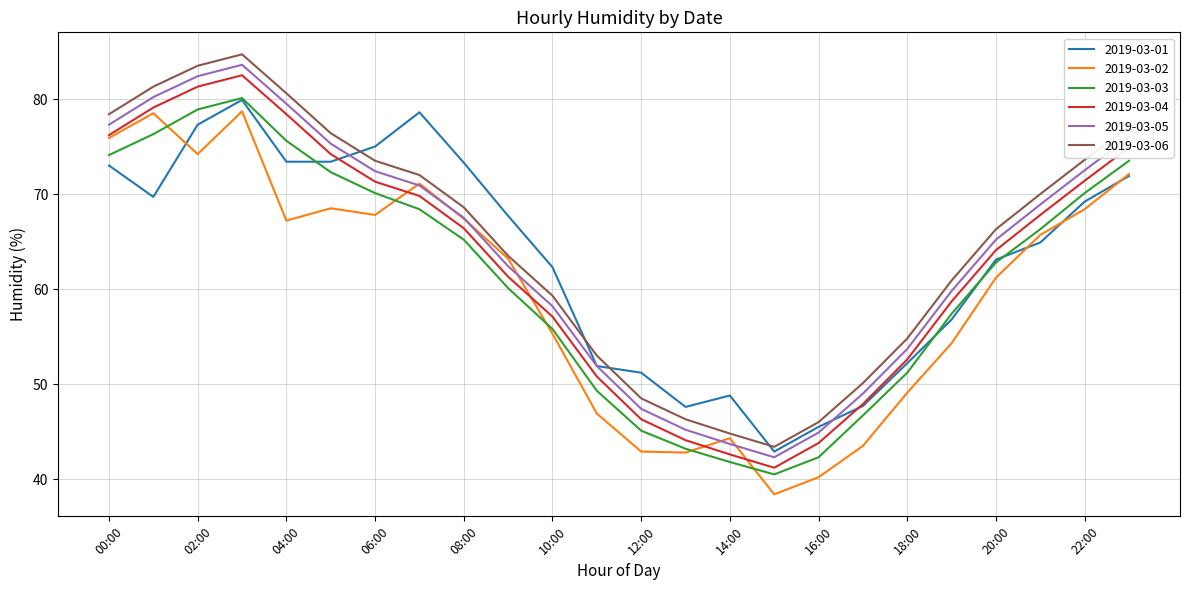

How many series are shown in this chart?

6